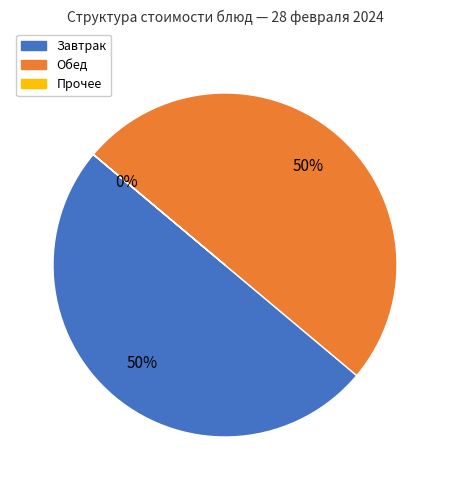

To the nearest percent, what is the difference between the largest and smallest slice percentages?

50%